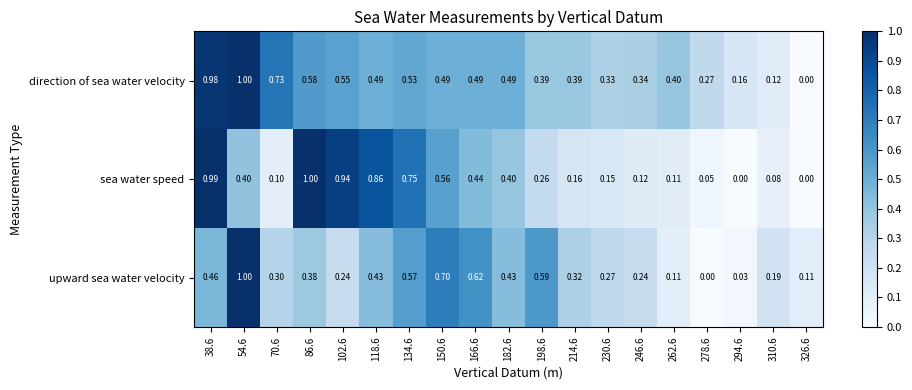

Is the value of direction of sea water velocity at 310.6 greater than the value of sea water speed at 166.6?

No